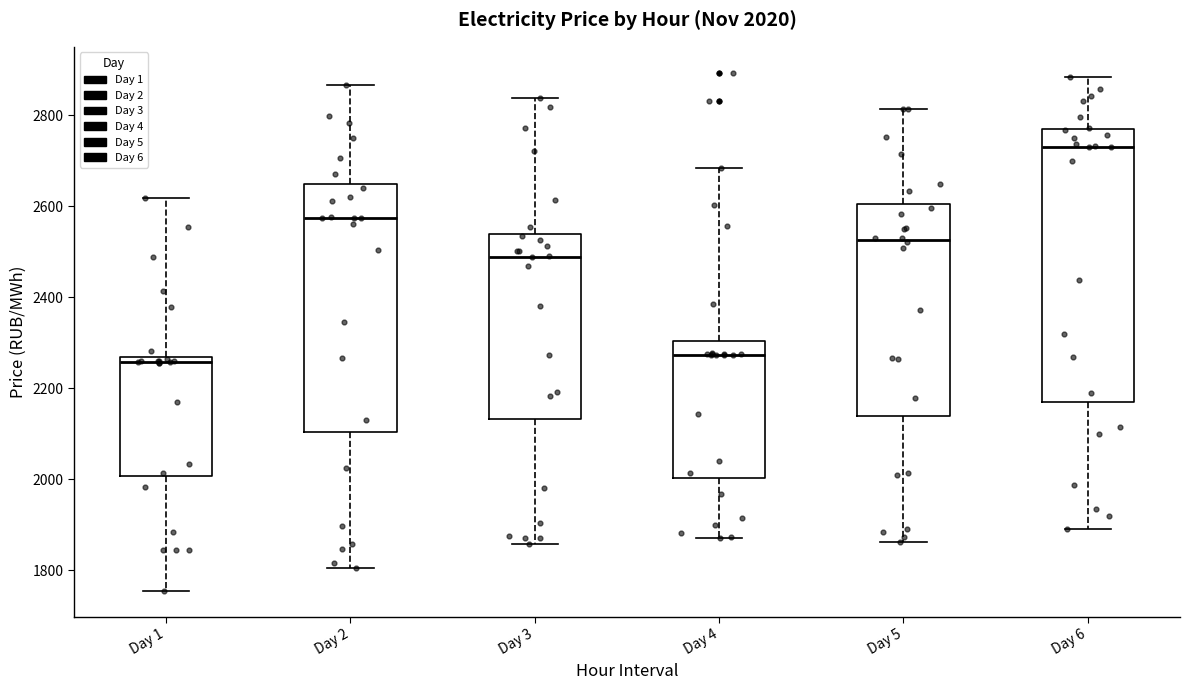

Which box has the highest median line?

Day 6